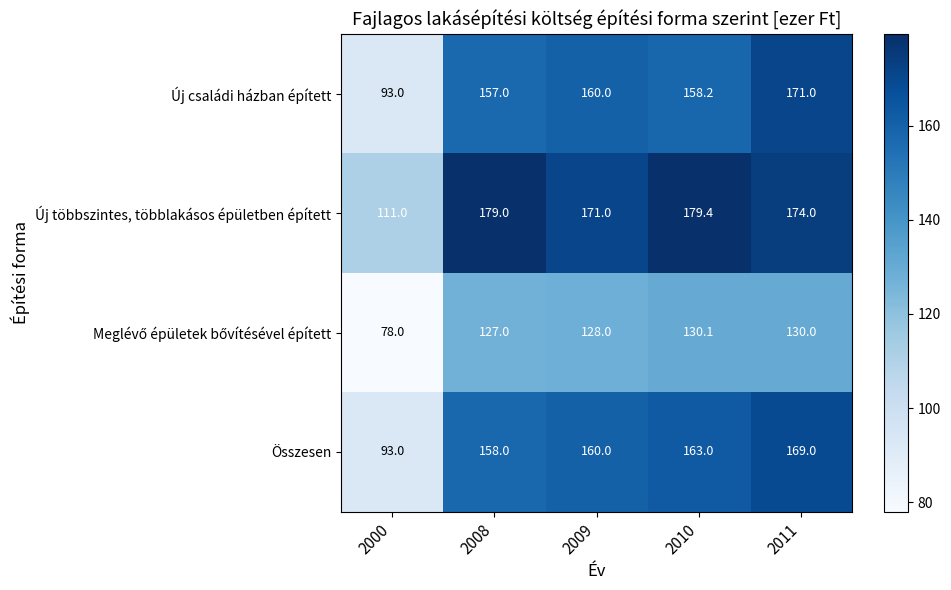

Which series changed the most between 2008 and 2011?

Új családi házban épített